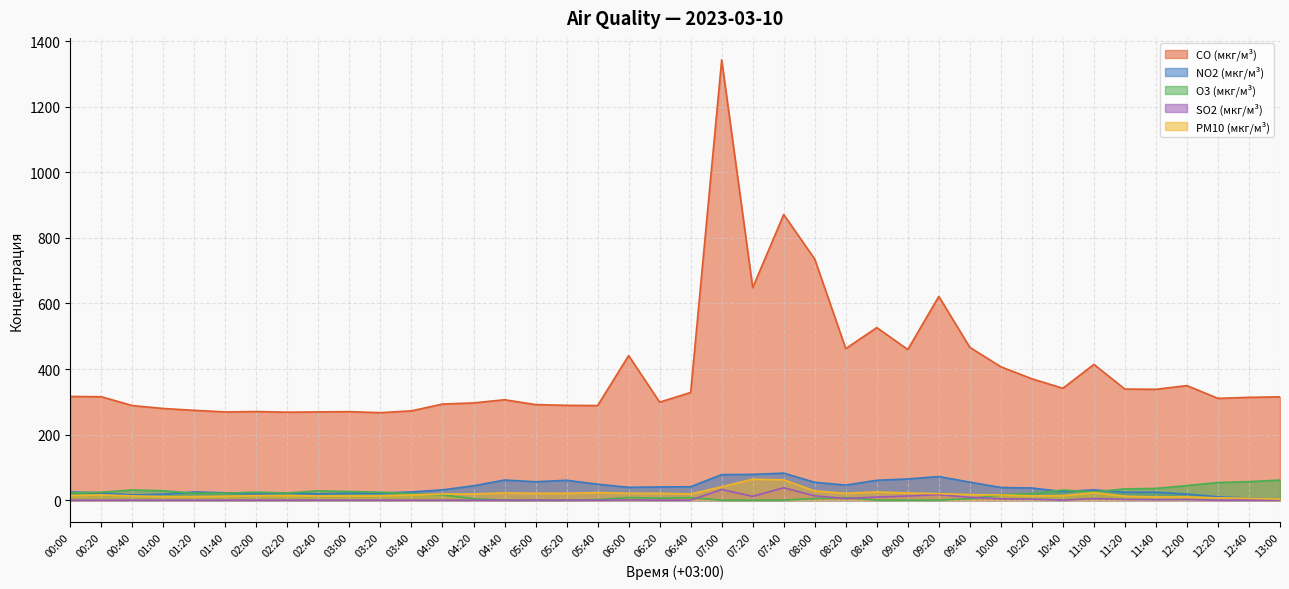

How many lines are shown in the chart?

5